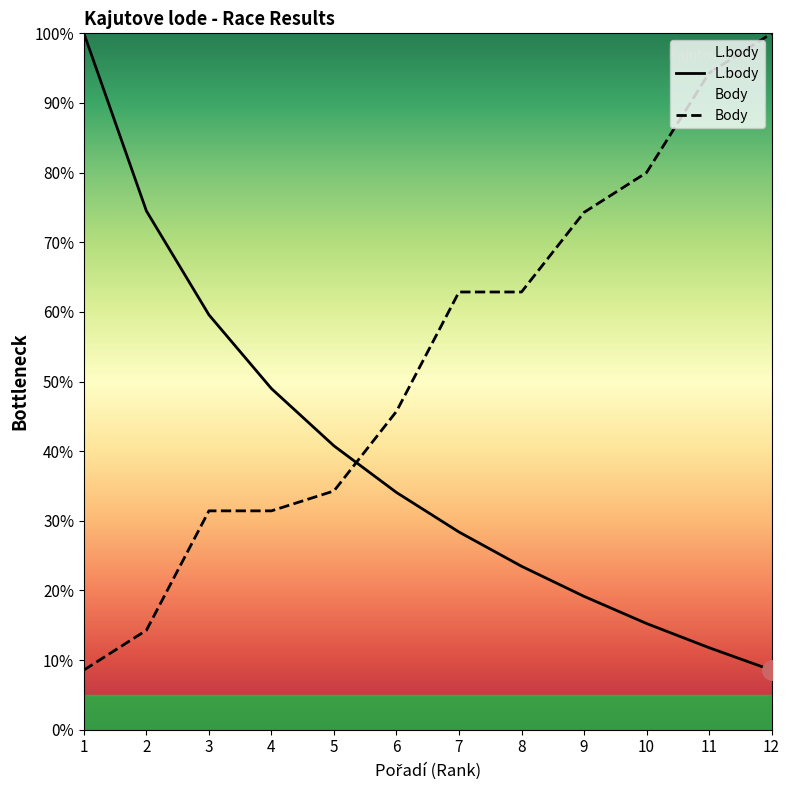

Which series has the largest total across all categories?

Body